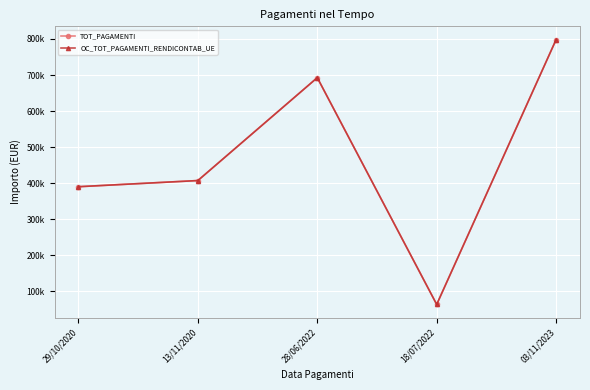

What position from the left is 18/07/2022?

4